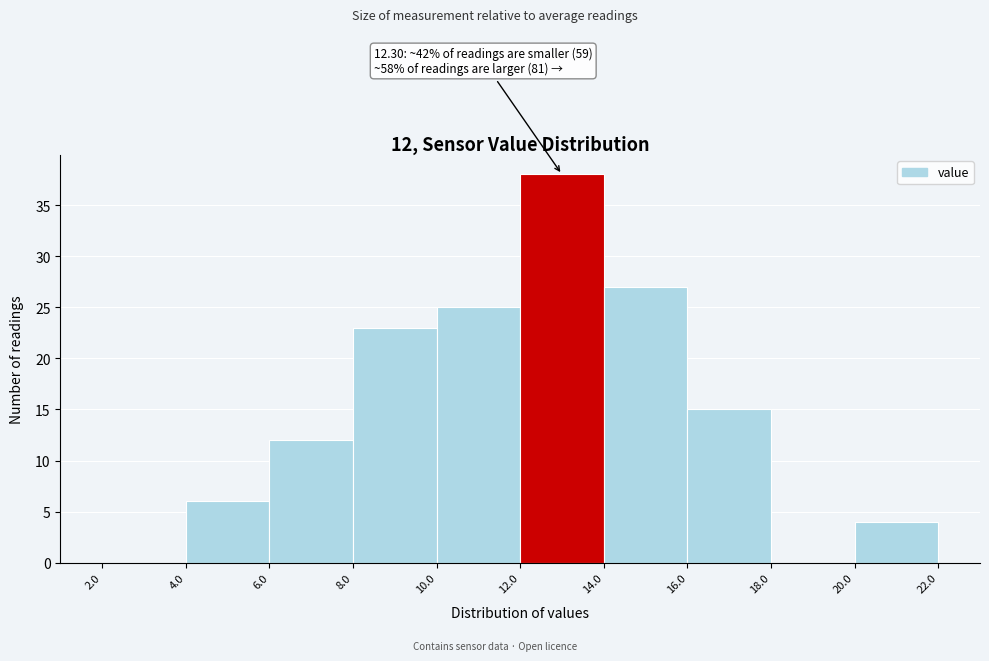

Over which range of the x-axis is the bar tallest?

12.0 to 14.0